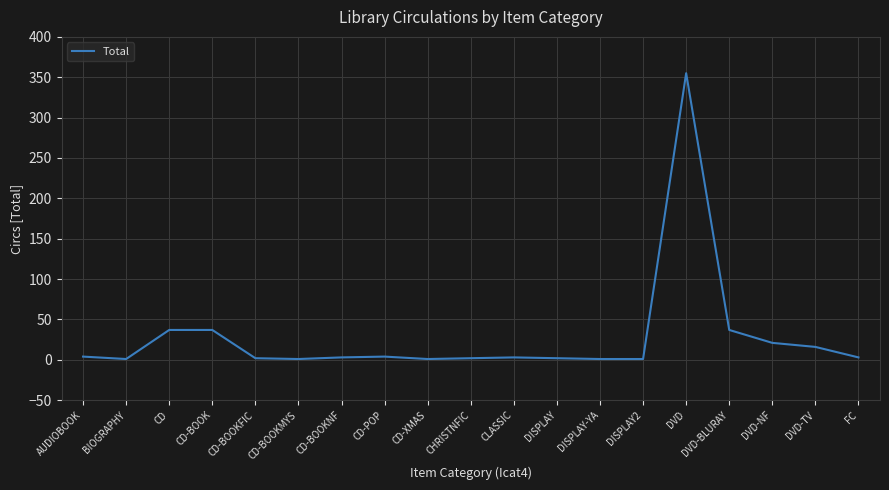

Which category has the highest value across all series?

DVD